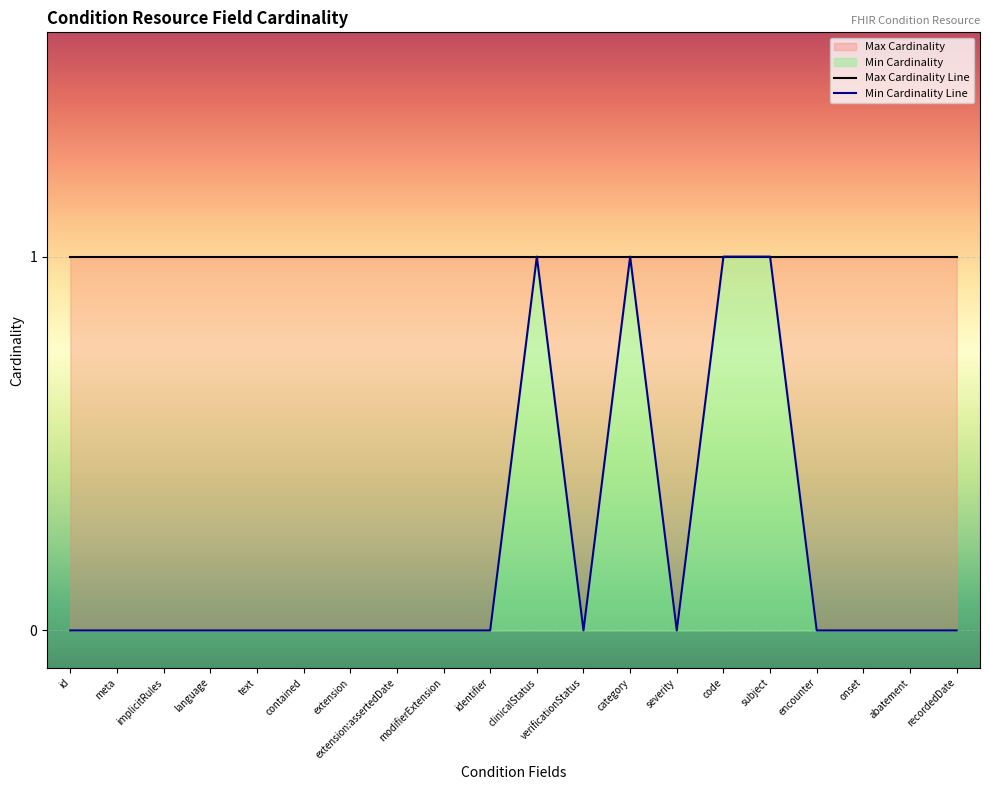

Rank the categories by value from lowest to highest.

id, meta, implicitRules, language, text, contained, extension, extension:assertedDate, modifierExtension, identifier, verificationStatus, severity, encounter, onset, abatement, recordedDate, clinicalStatus, category, code, subject